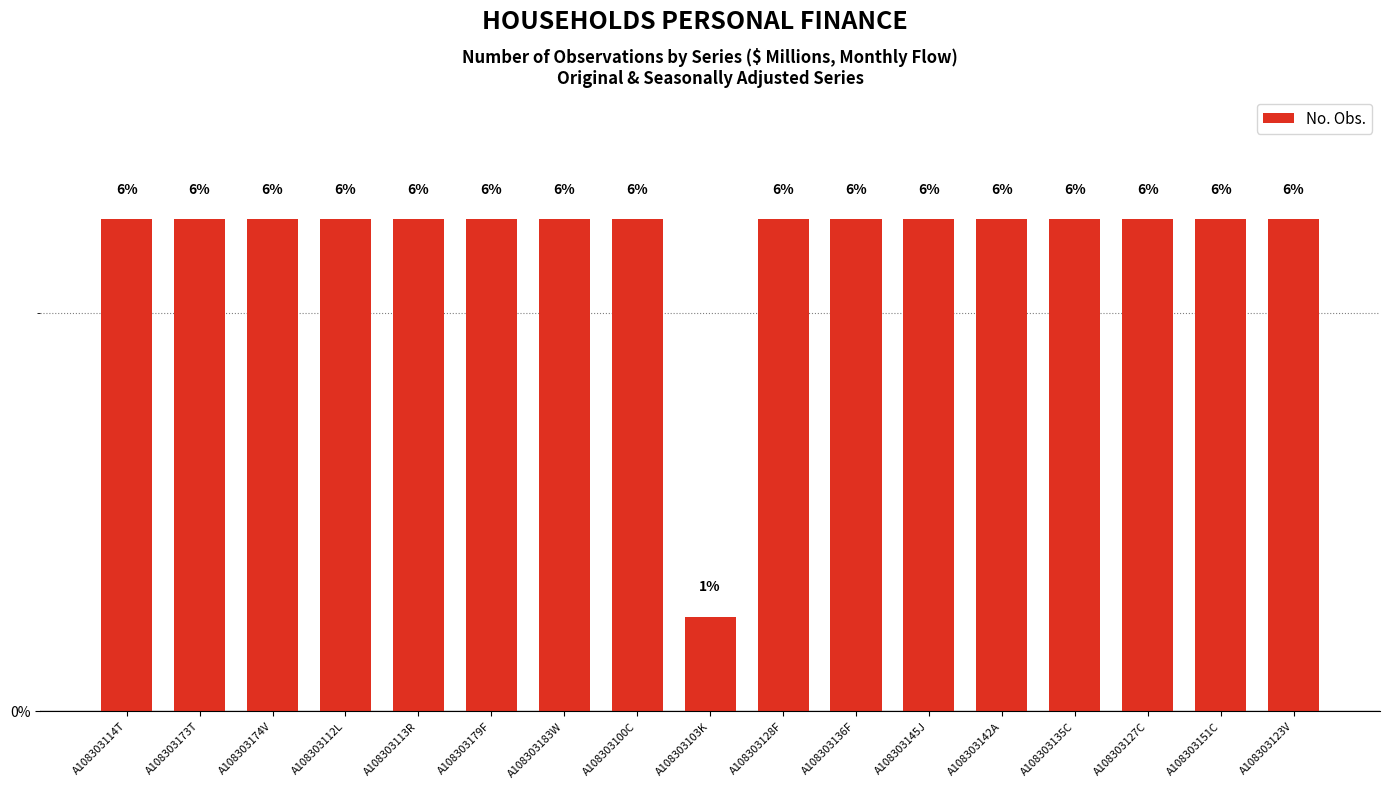

Are the bars horizontal?

No